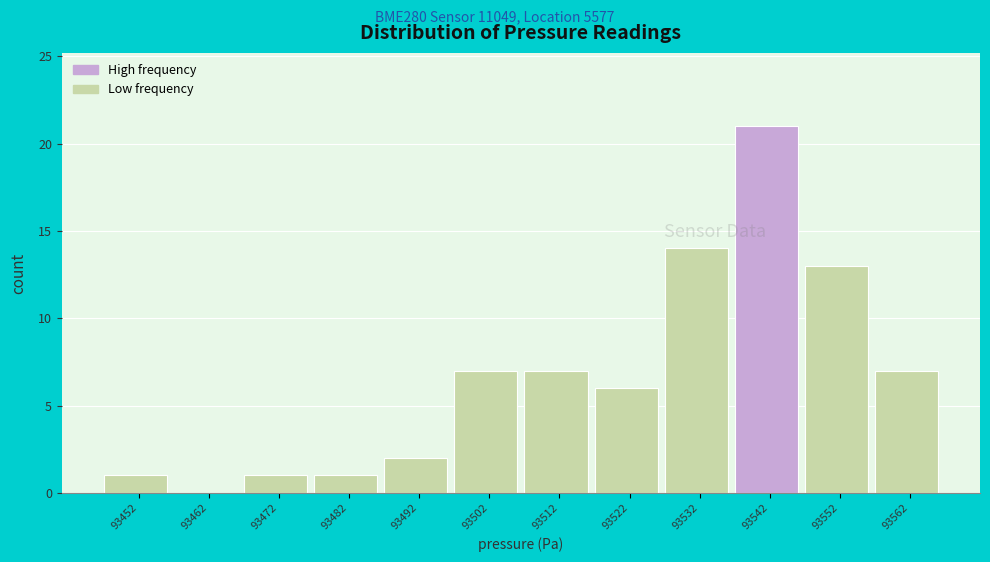

Reading left to right, what are all the values shown in this chart?

93452=1	93462=0	93472=1	93482=1	93492=2	93502=7	93512=7	93522=6	93532=14	93542=21	93552=13	93562=7